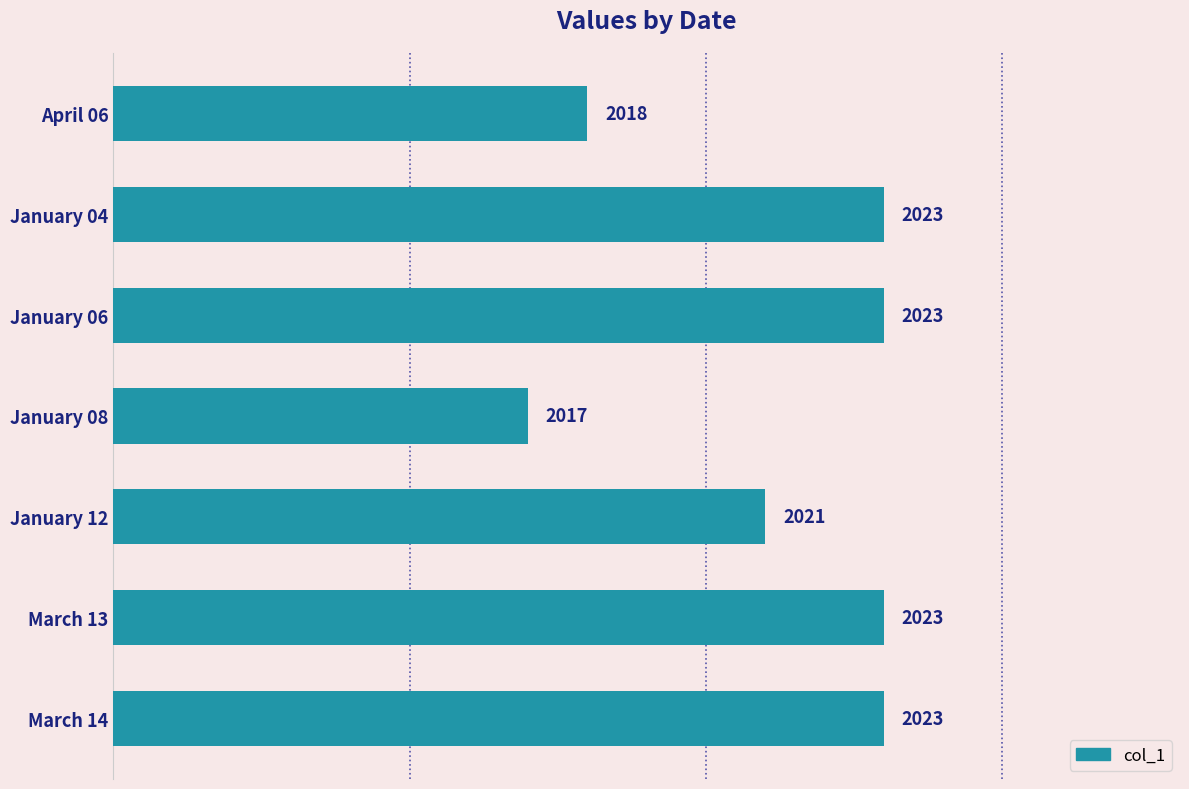

What is the maximum value shown in the chart?

2023